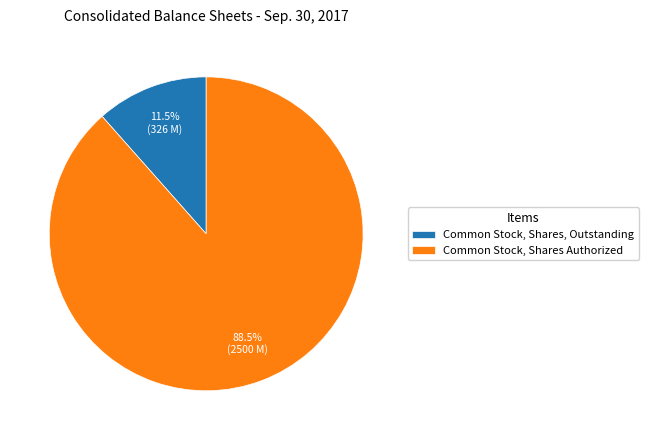

How many segments does this pie chart have?

2